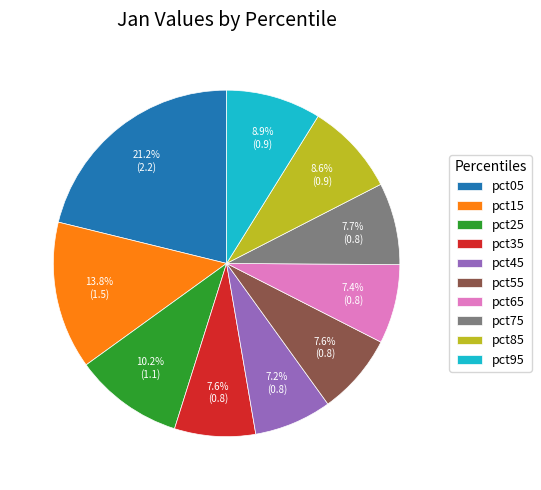

Do pct05 and pct15 together represent more than half of the pie?

No